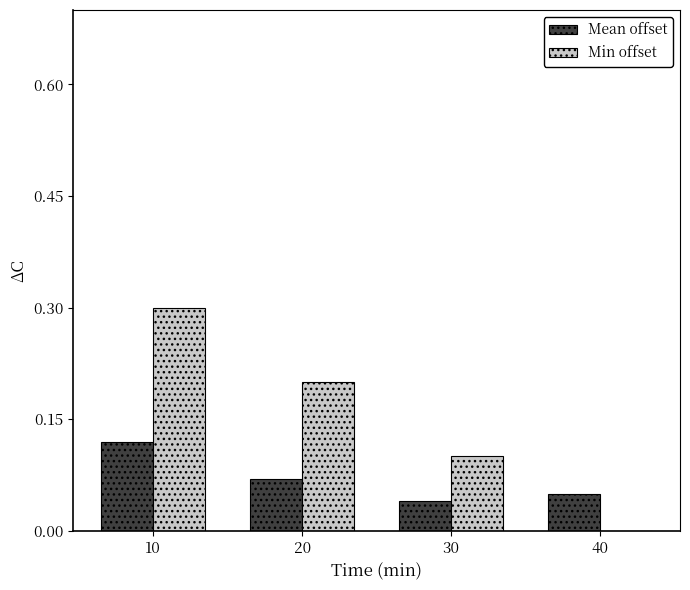

How many positive values does the Min offset series have?

3